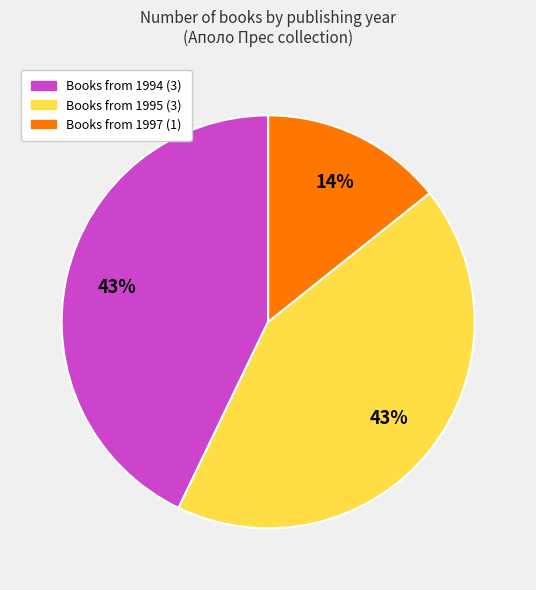

Is there any slice that represents more than half of the pie?

No